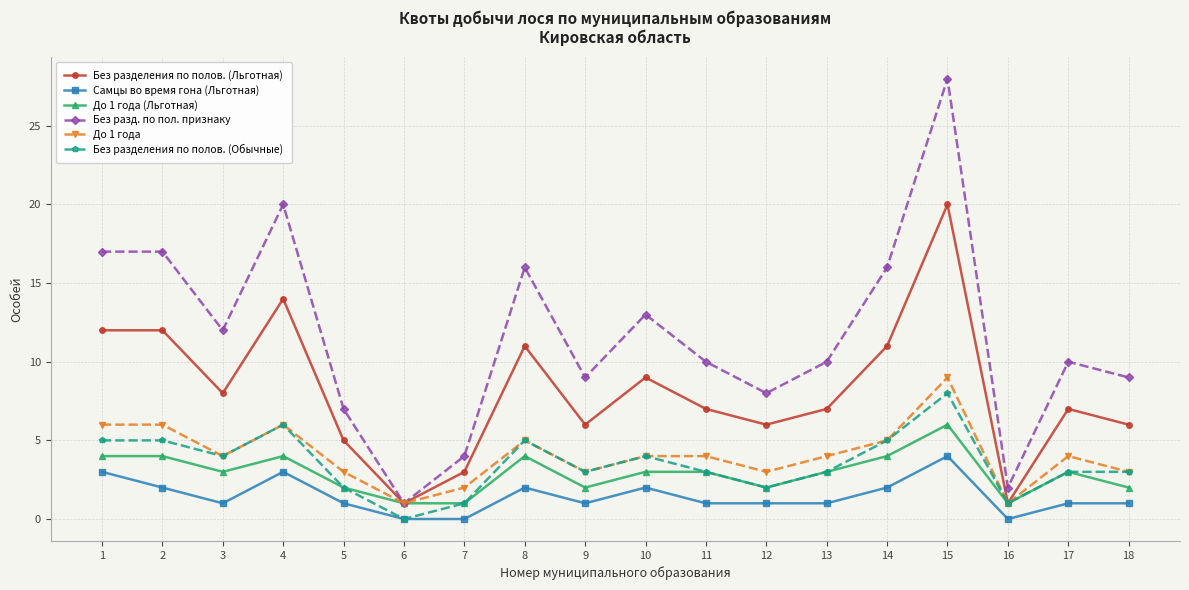

Rank the series at 15 from highest to lowest value.

Без разд. по пол. признаку, Без разделения по полов. (Льготная), До 1 года, Без разделения по полов. (Обычные), До 1 года (Льготная), Самцы во время гона (Льготная)